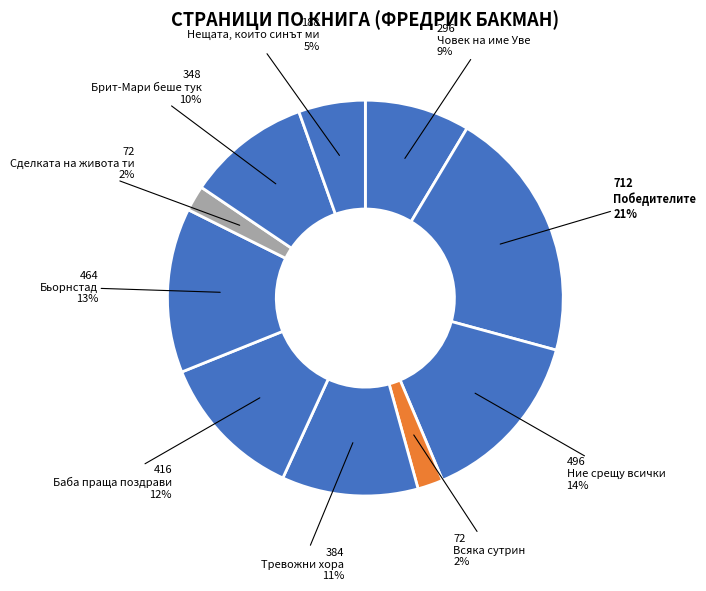

How many segments does this pie chart have?

10